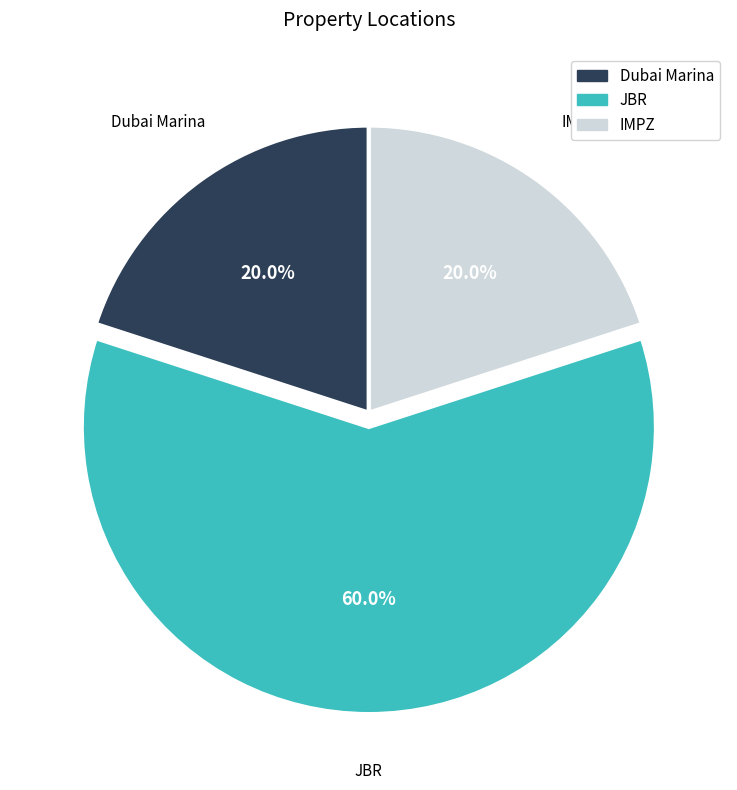

How many segments does this pie chart have?

3